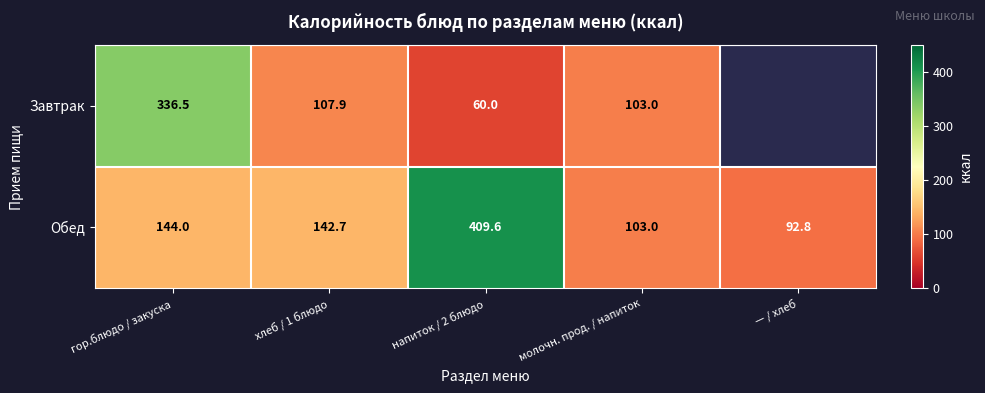

What is the sum of the Завтрак values at молочн. прод. / напиток and напиток / 2 блюдо?

163.0